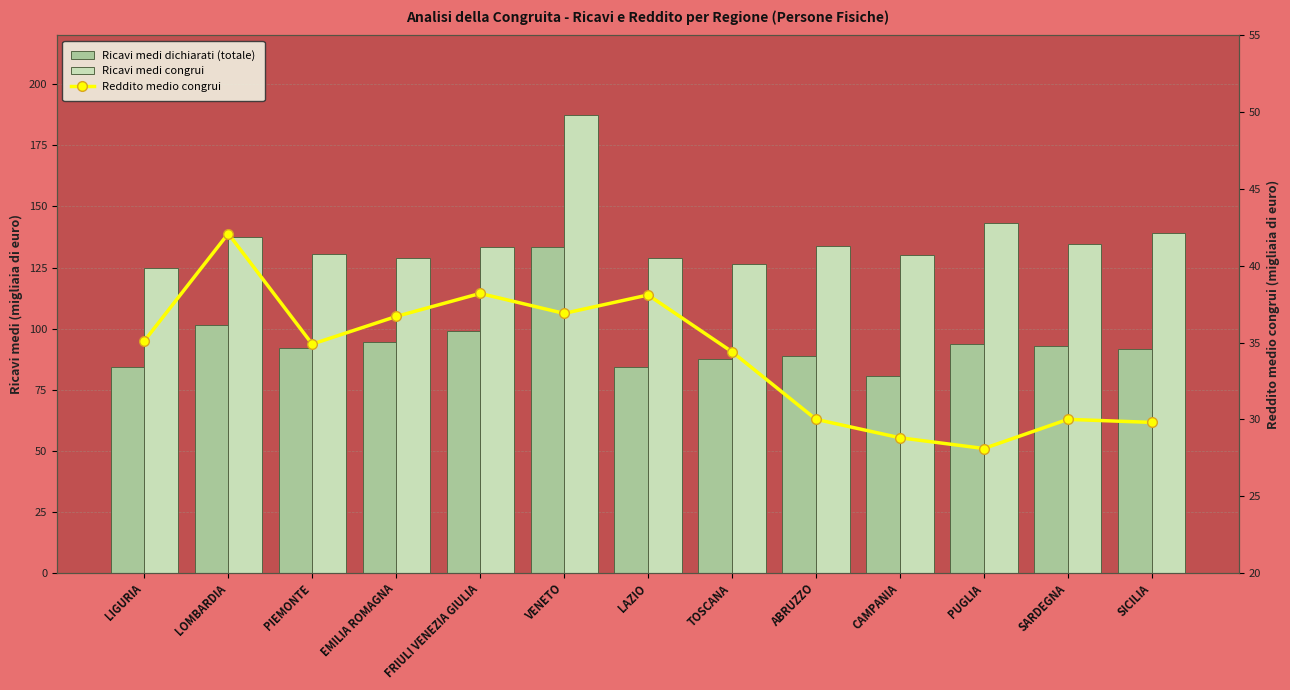

Is it true that Ricavi medi dichiarati (totale) equals 142.3 at PUGLIA?

False